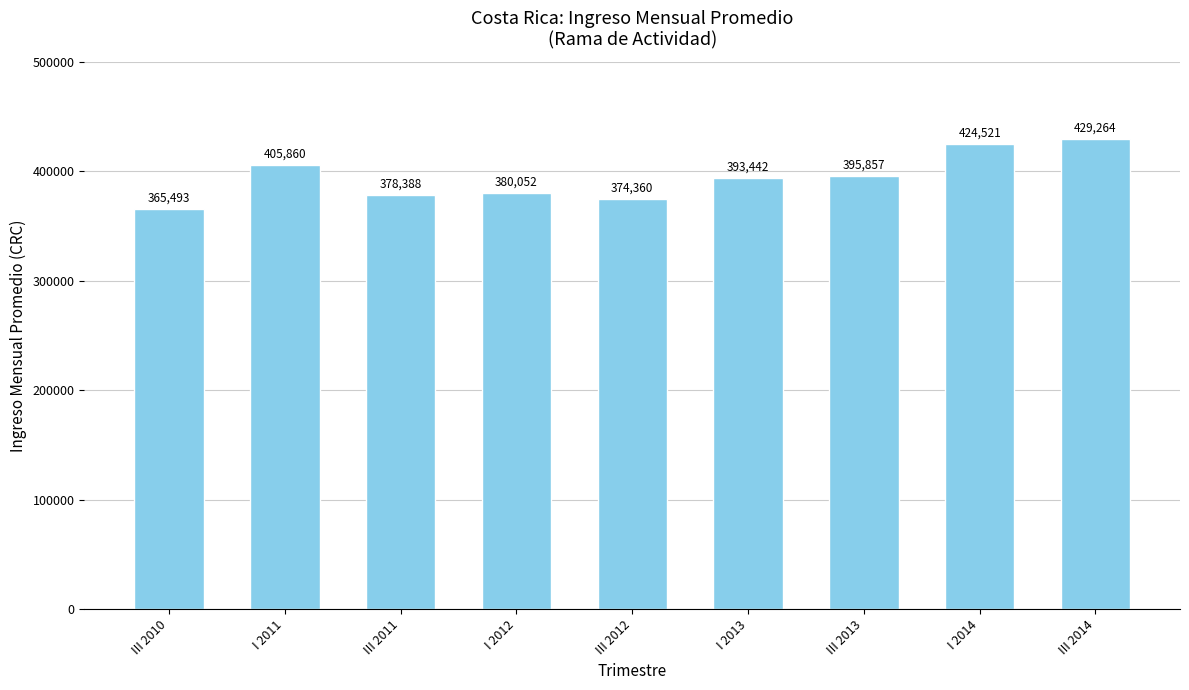

Approximately how many times larger is the value at III 2010 compared to III 2011?

1.0